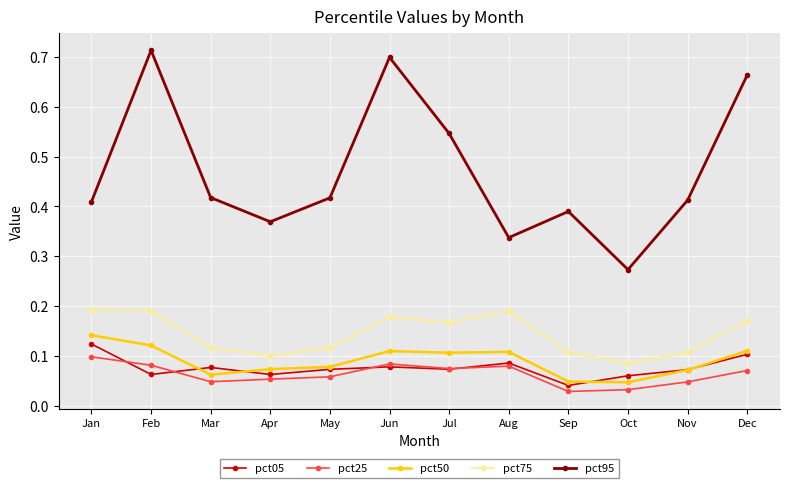

How many interior local peaks does the pct95 series have?

3